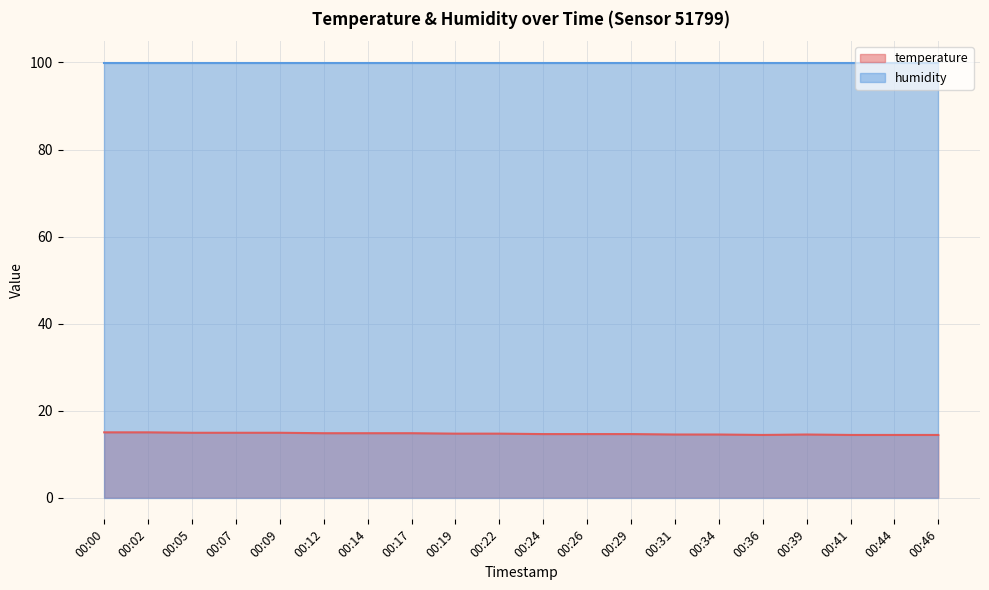

List the labels in order of value, largest first.

00:00, 00:02, 00:05, 00:07, 00:09, 00:12, 00:14, 00:17, 00:19, 00:22, 00:24, 00:26, 00:29, 00:31, 00:34, 00:39, 00:36, 00:41, 00:44, 00:46